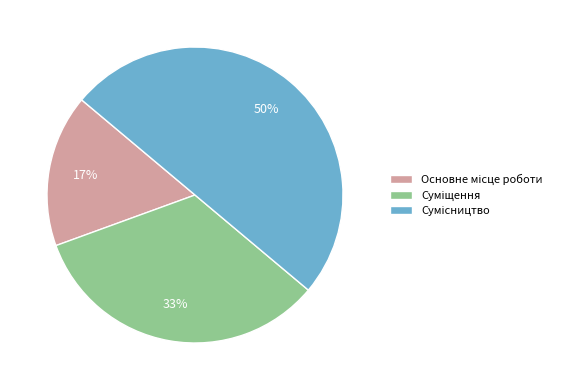

To the nearest percent, what is the difference between the largest and smallest slice percentages?

33%